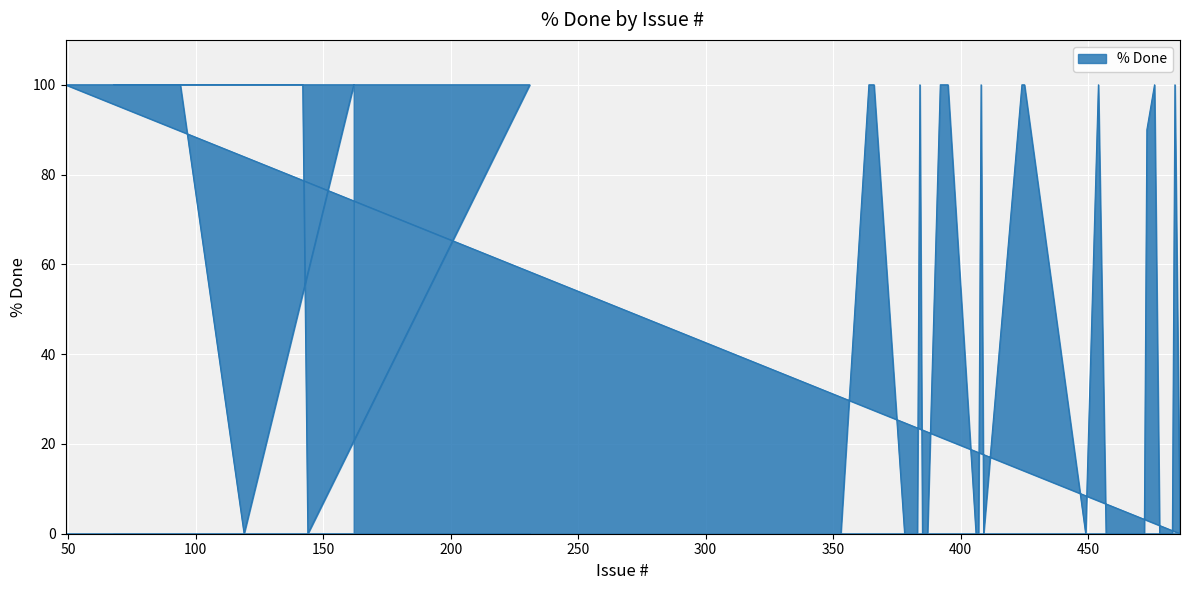

List the labels in order of value, smallest first.

119, 144, 486, 483, 478, 472, 471, 457, 449, 409, 407, 406, 387, 385, 383, 379, 378, 353, 473, 162, 94, 68, 231, 142, 140, 136, 135, 90, 49, 484, 476, 454, 425, 424, 408, 395, 392, 384, 366, 364